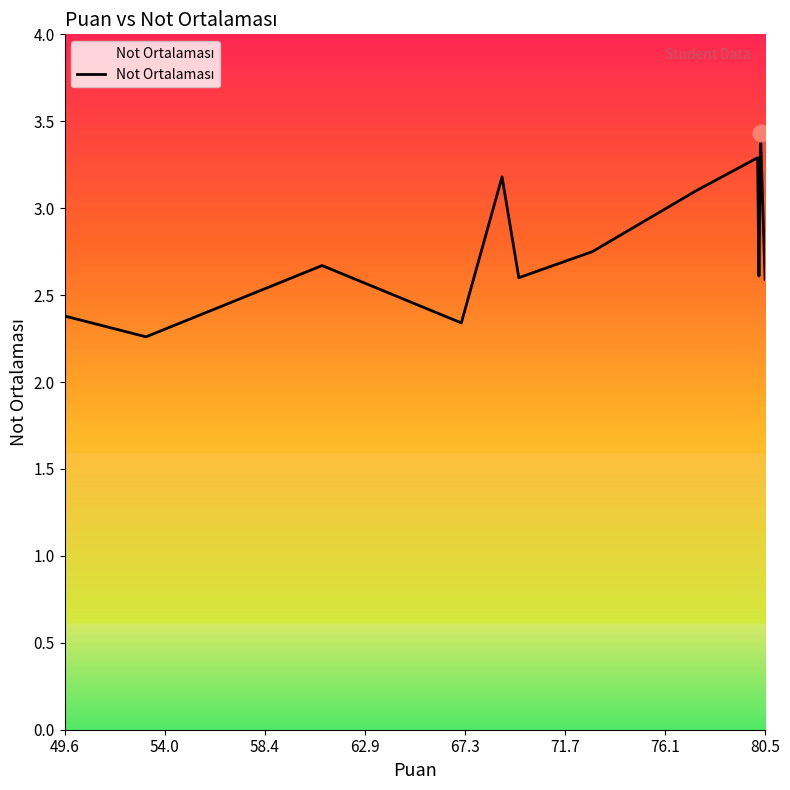

What is the difference between the maximum and minimum values?

1.2